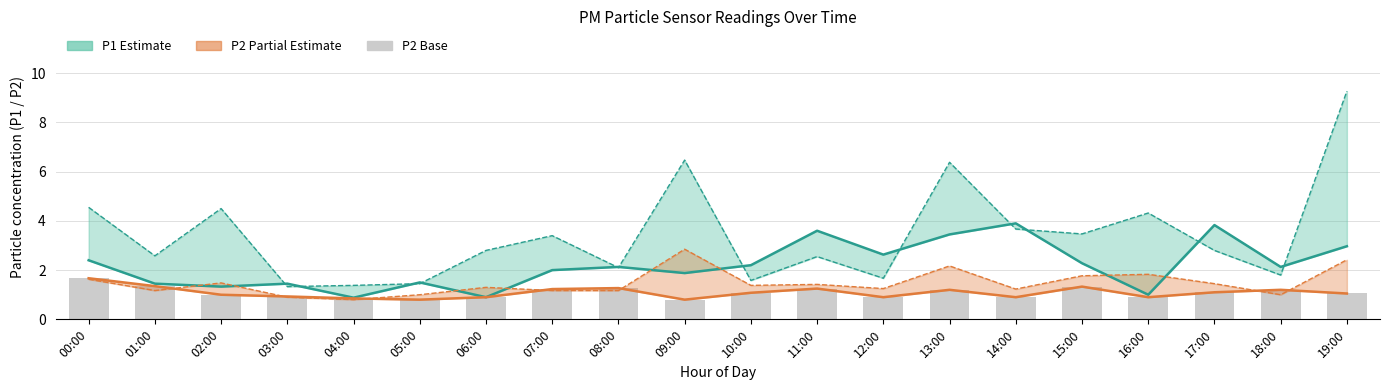

The P2 (Partial) series shows 0.8 at 04:00. True or false?

True